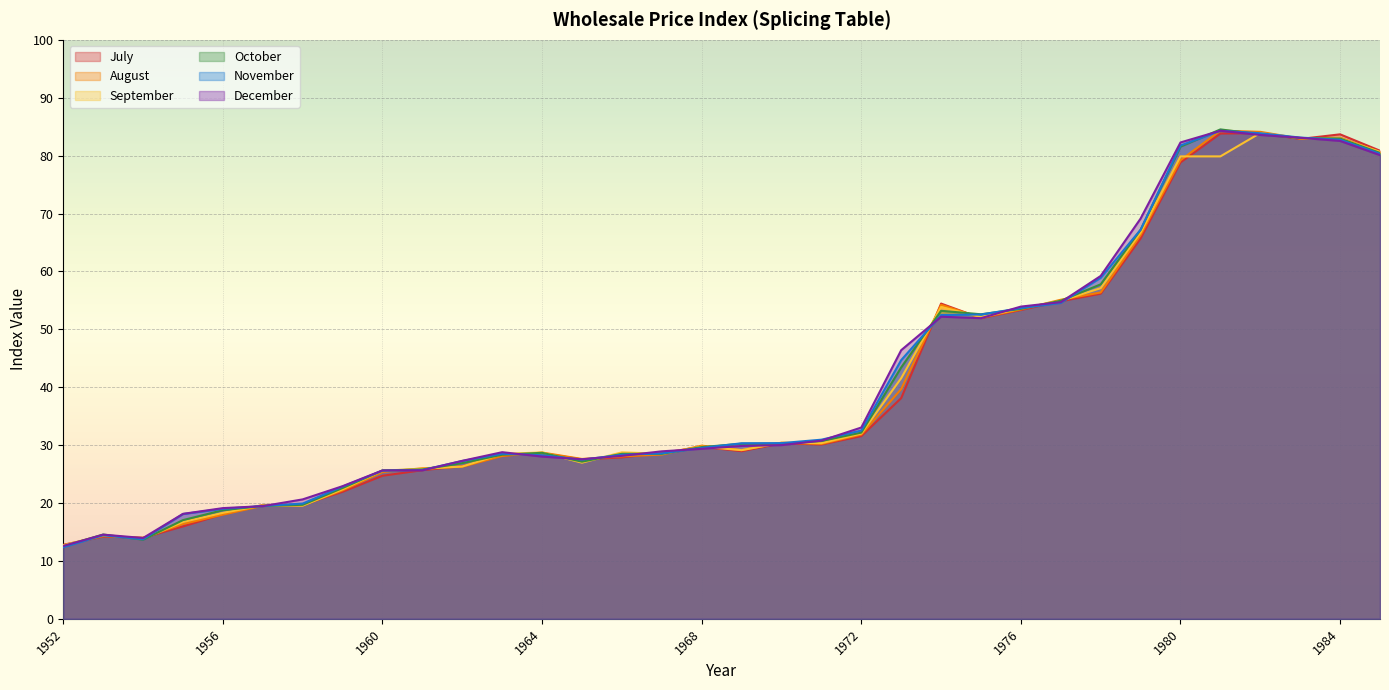

What are all the series names shown in the legend?

July, August, September, October, November, December